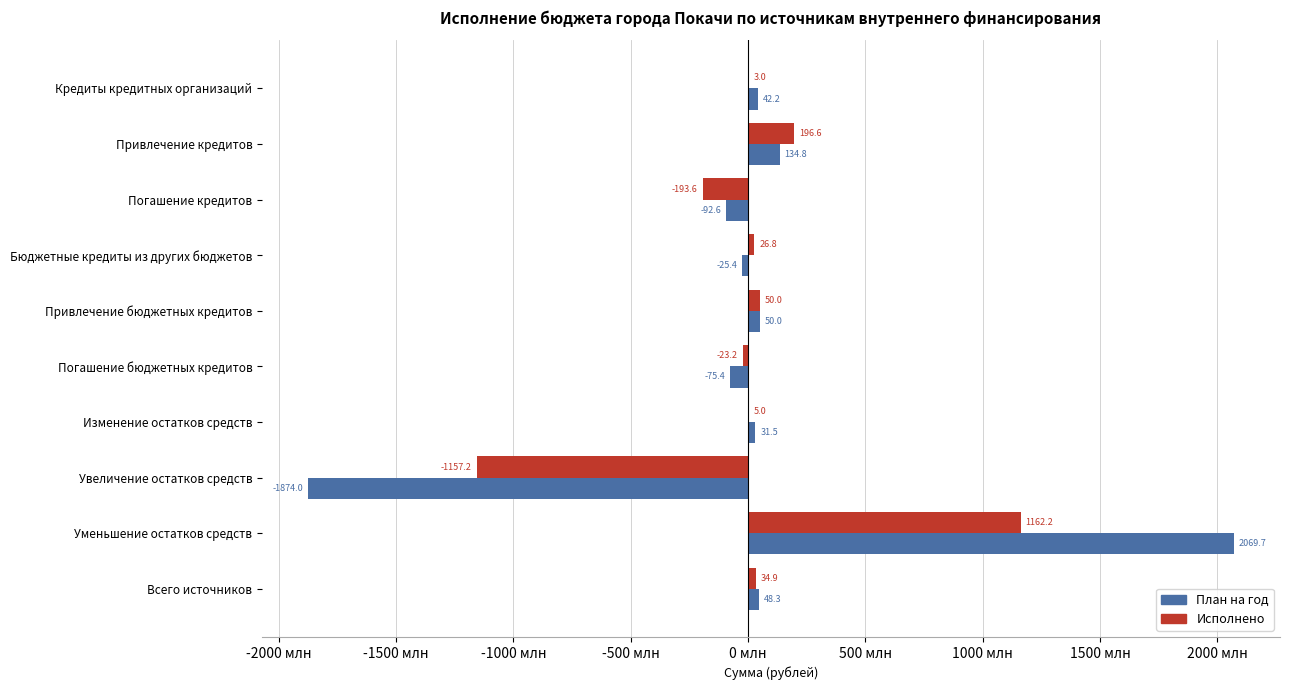

What are all the series names shown in the legend?

План на год, Исполнено